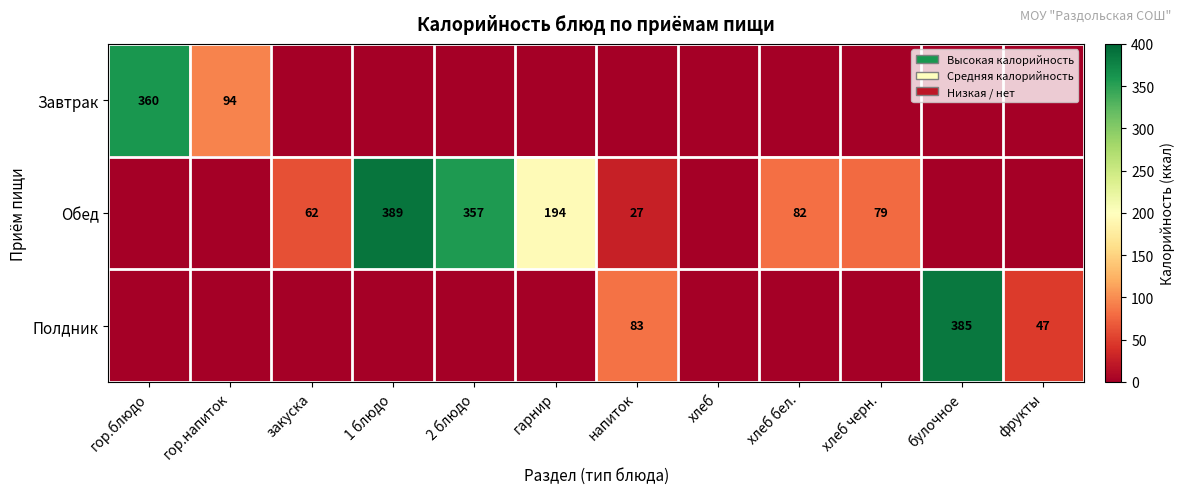

The Завтрак series shows 360 at гор.блюдо. True or false?

True